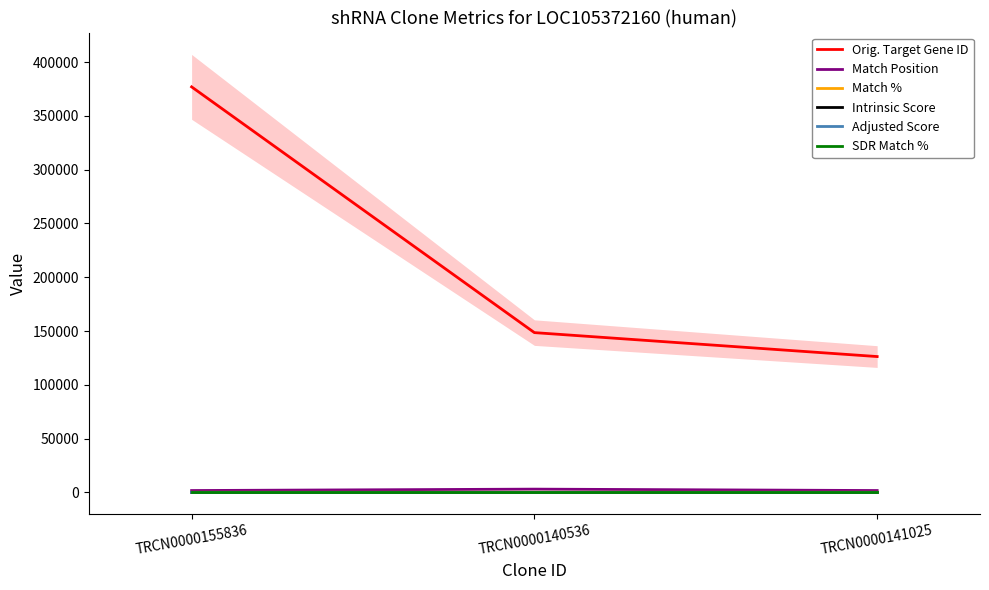

The Adjusted Score series shows 0.9 at TRCN0000141025. True or false?

False